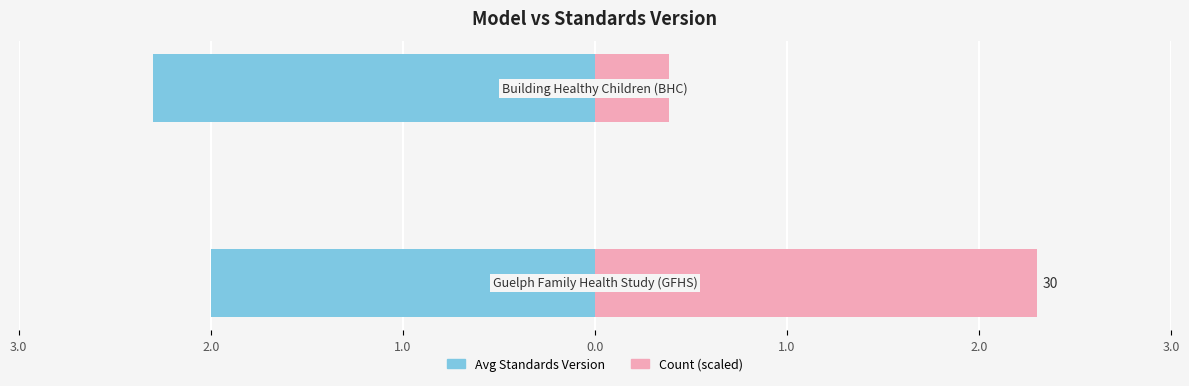

What value does the Avg Standards Version series have at 2.0?

-2.3